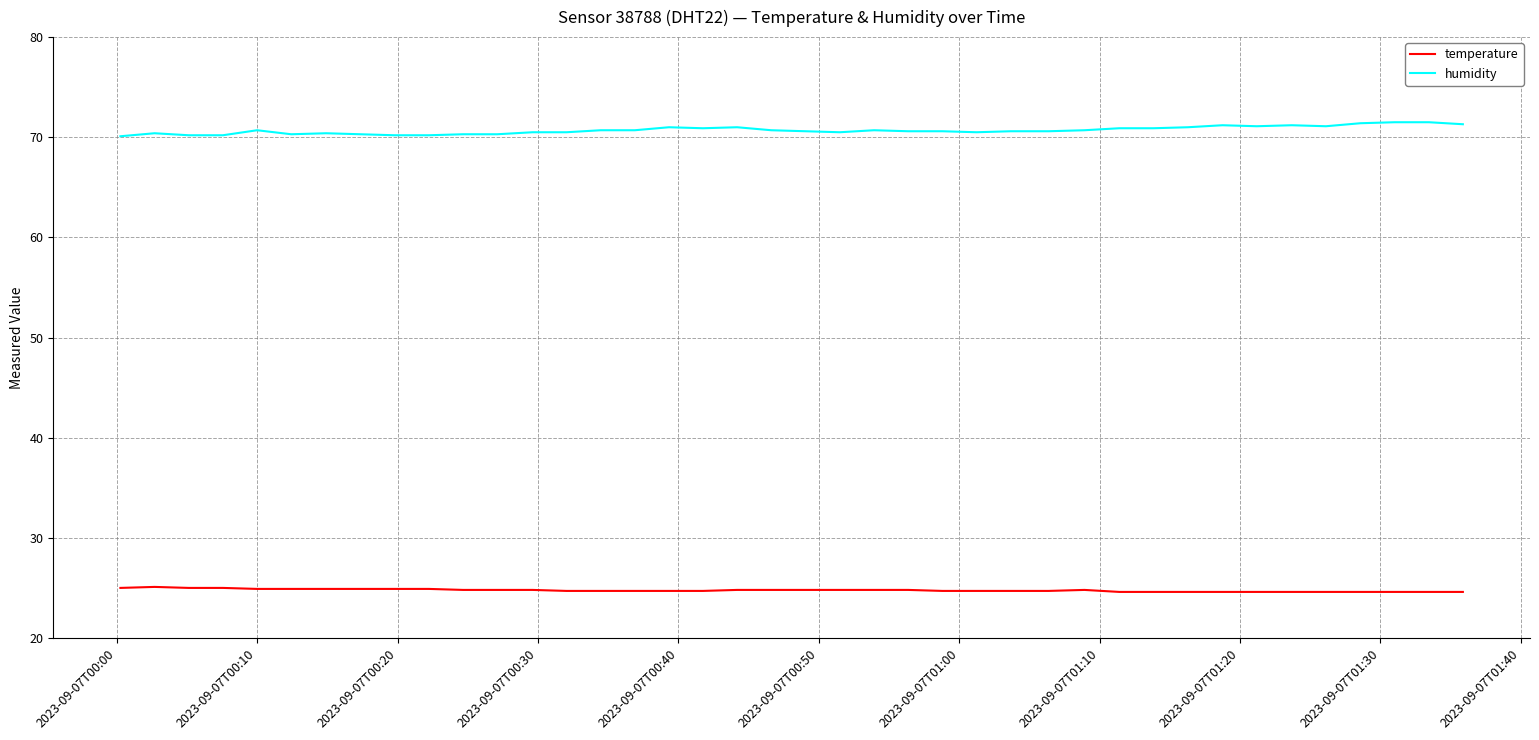

What is the difference between the maximum and minimum values in the humidity series?

1.4